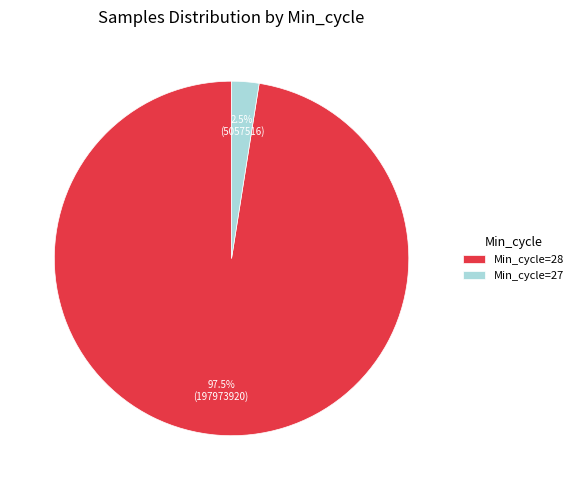

Is there any slice that represents more than half of the pie?

Yes